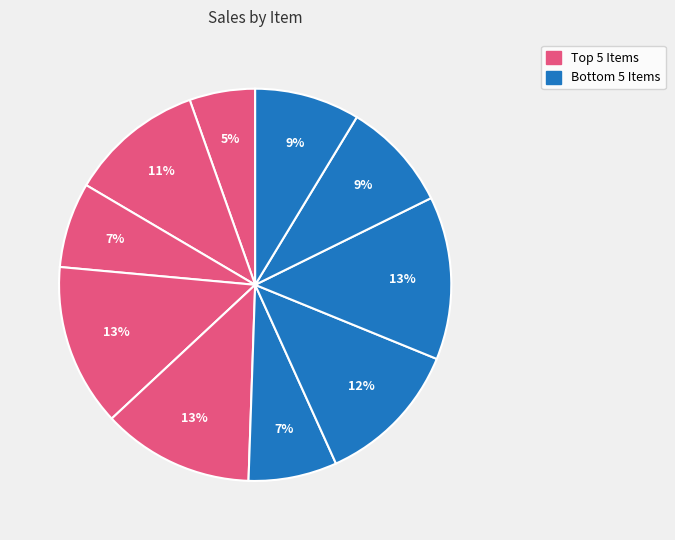

How many slices are in this pie chart?

10